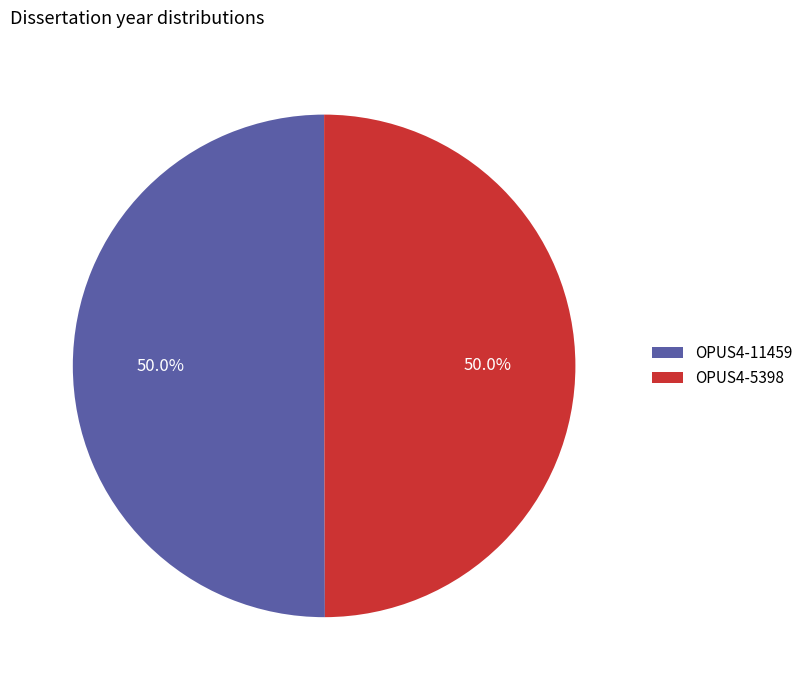

To the nearest percent, what percentage of the pie is OPUS4-11459?

50%